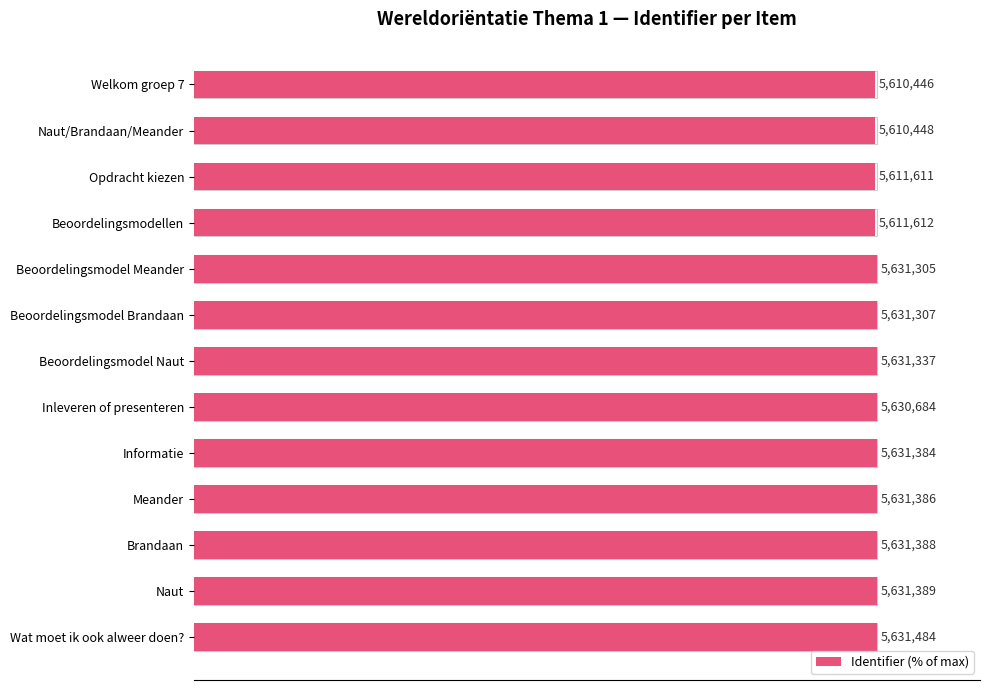

Does the chart contain any negative values?

No